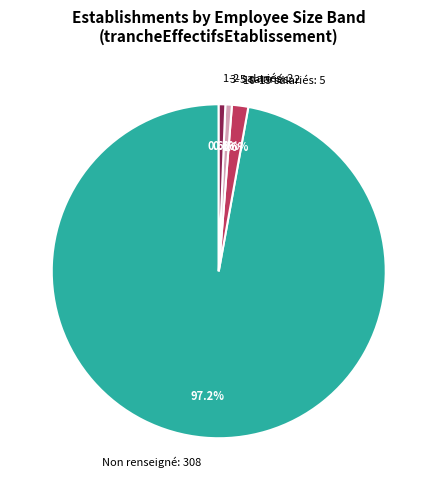

Which has a higher value, Non renseigné: 308 or 3-5 salariés: 2?

Non renseigné: 308